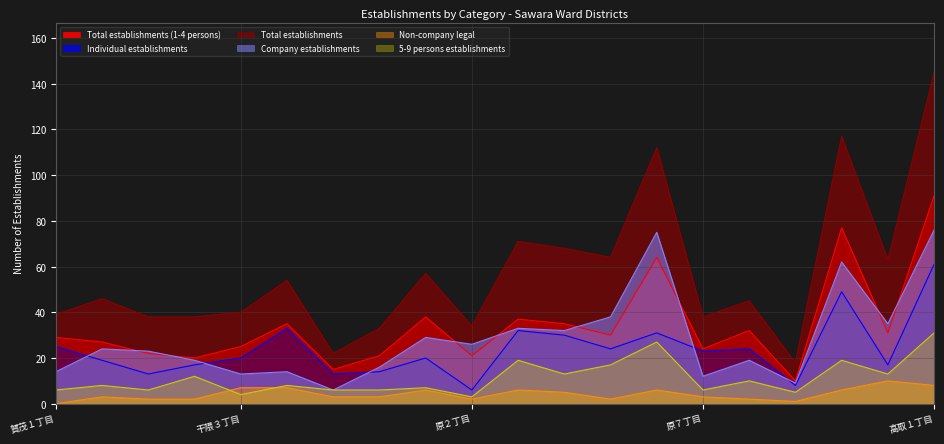

How many distinct data groups are displayed?

6